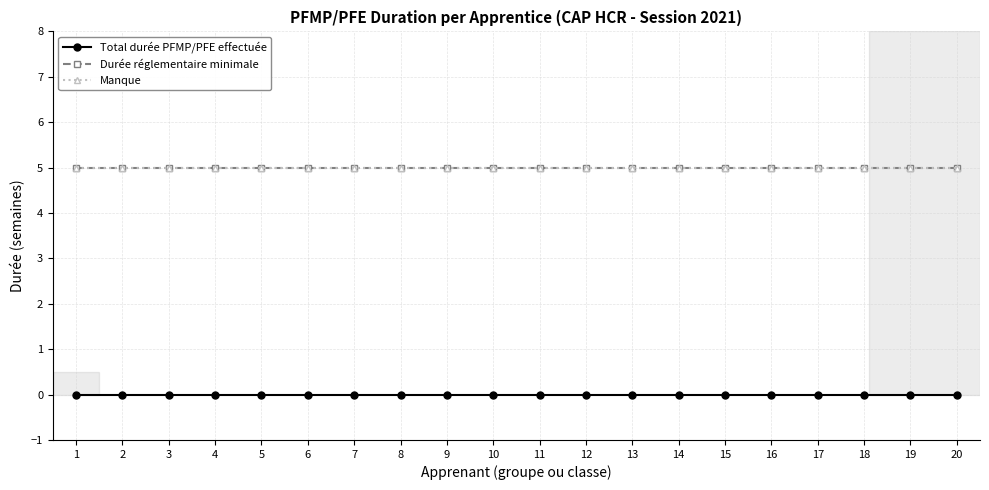

Reading left to right, transcribe all the data shown in this chart.

Total durée PFMP/PFE effectuée: 0	0	0	0	0	0	0	0	0	0	0	0	0	0	0	0	0	0	0	0
Durée réglementaire minimale: 5	5	5	5	5	5	5	5	5	5	5	5	5	5	5	5	5	5	5	5
Manque: 5	5	5	5	5	5	5	5	5	5	5	5	5	5	5	5	5	5	5	5